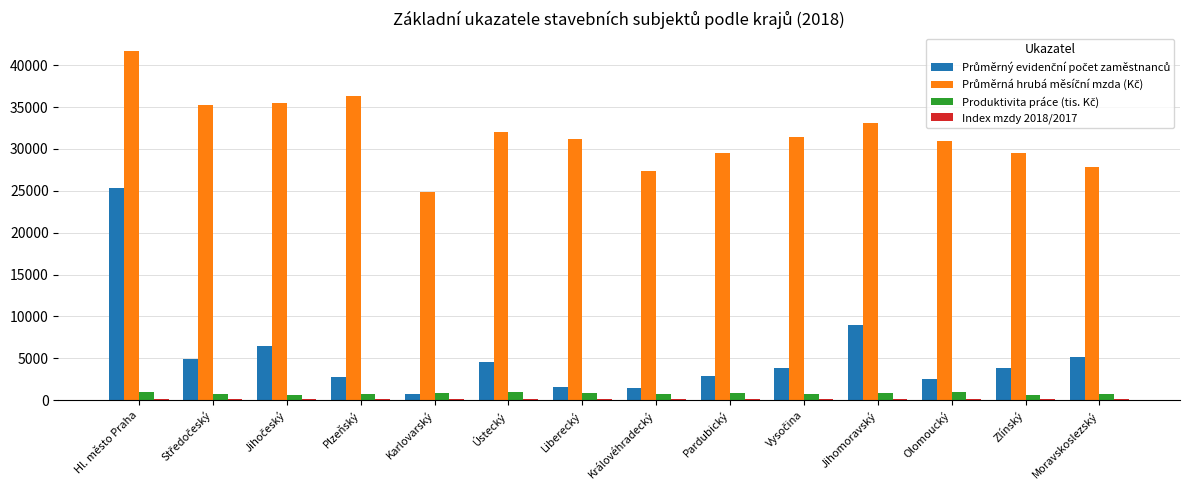

At which category is the sum across all series the highest?

Hl. město Praha